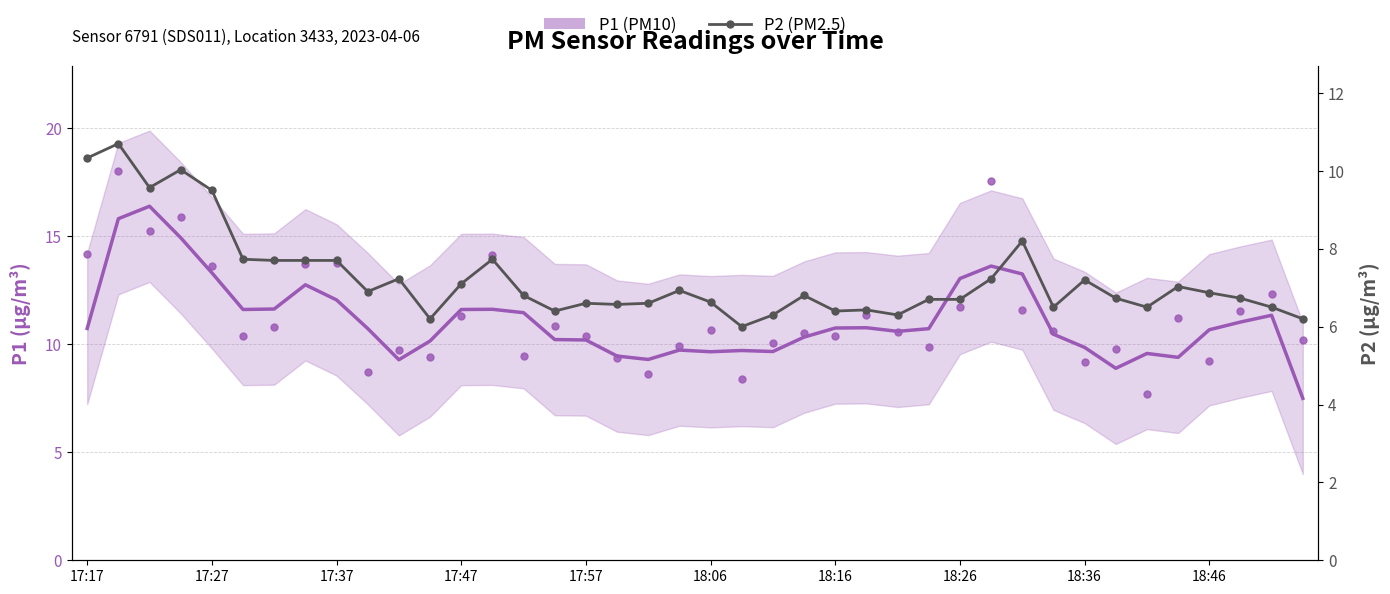

What is the difference between the P1 values at 30 and 25?

2.5